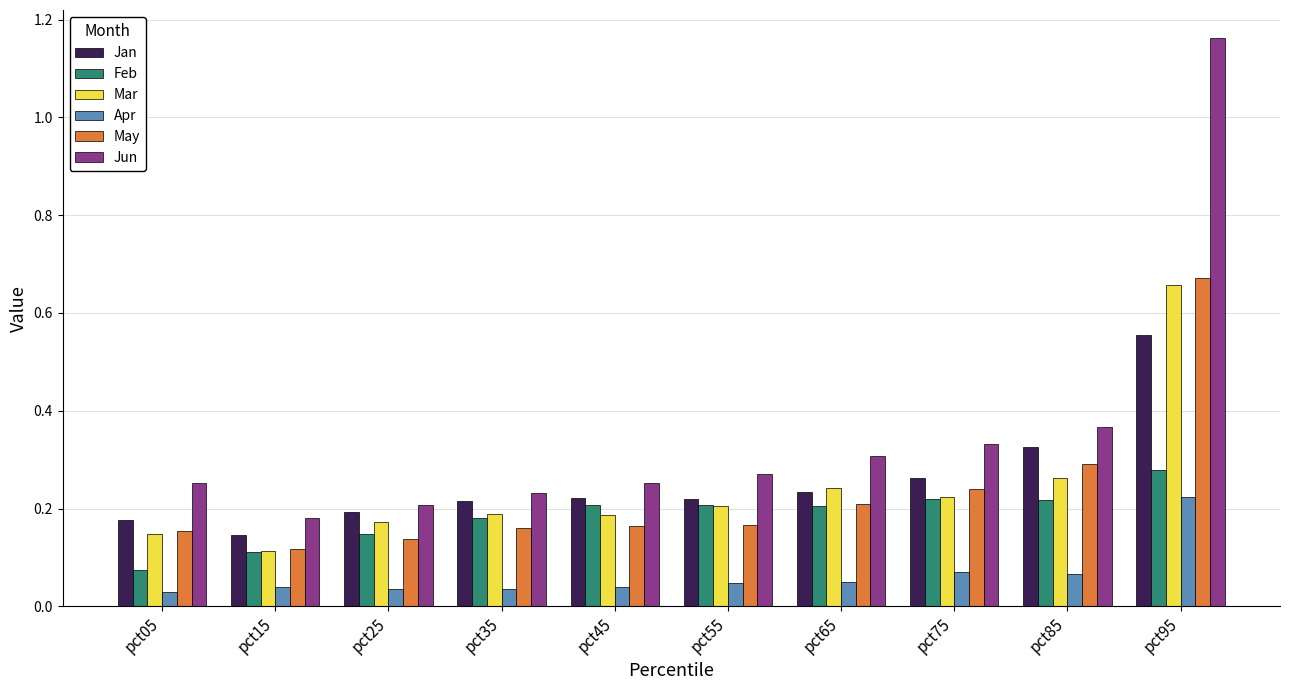

What is the sum of all Feb values?

1.9